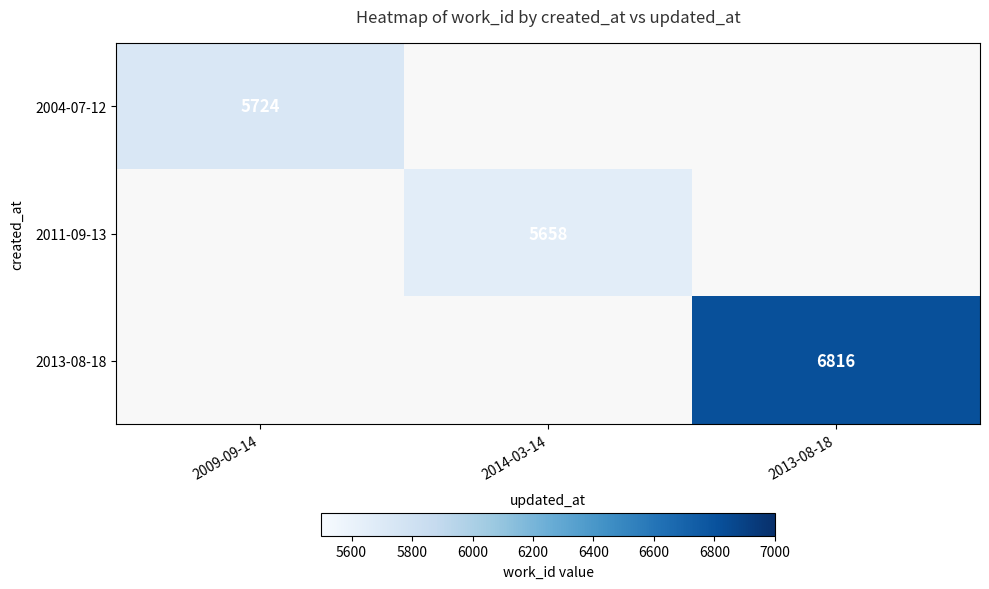

True or false: 2013-08-18 has a value of 1719 at 2013-08-18.

False